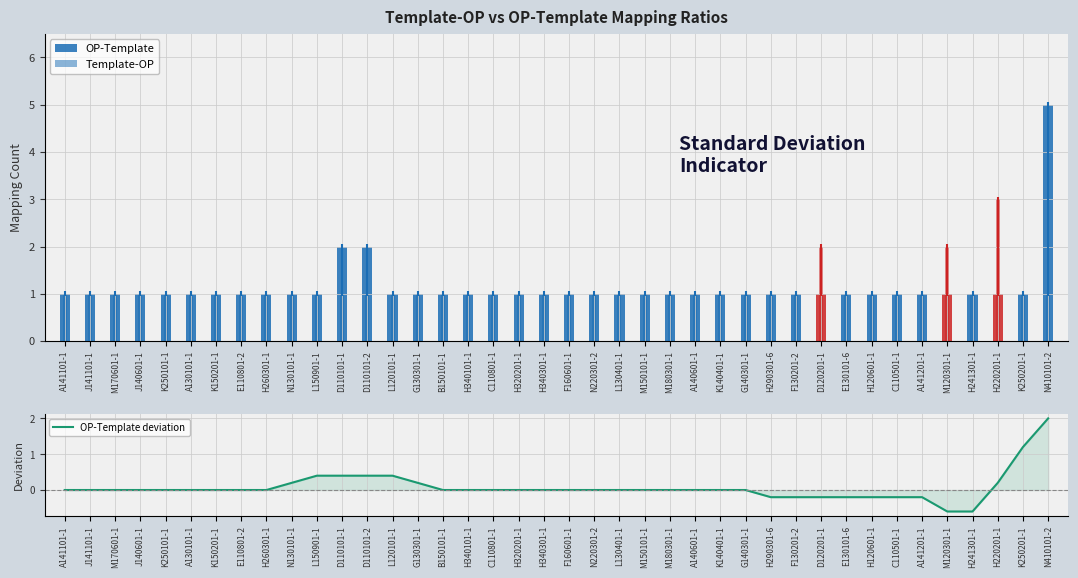

The chart shows a value of -1.8 at H340301-1. True or false?

False